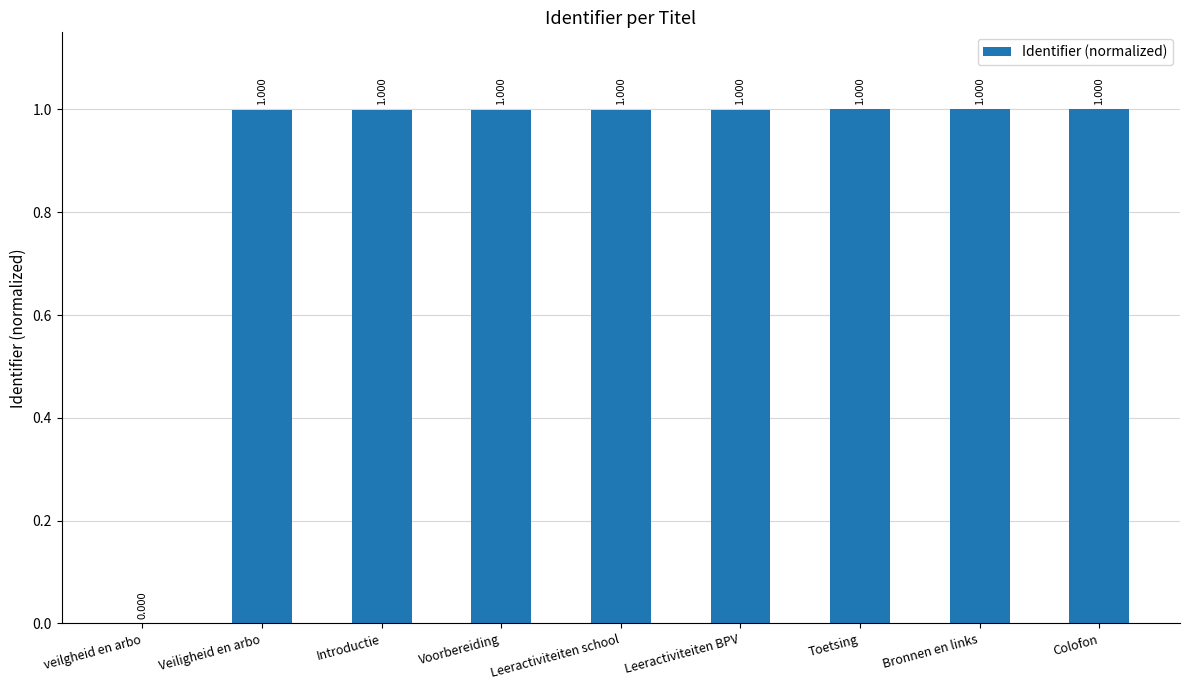

At which label is the value closest to 0?

veilgheid en arbo